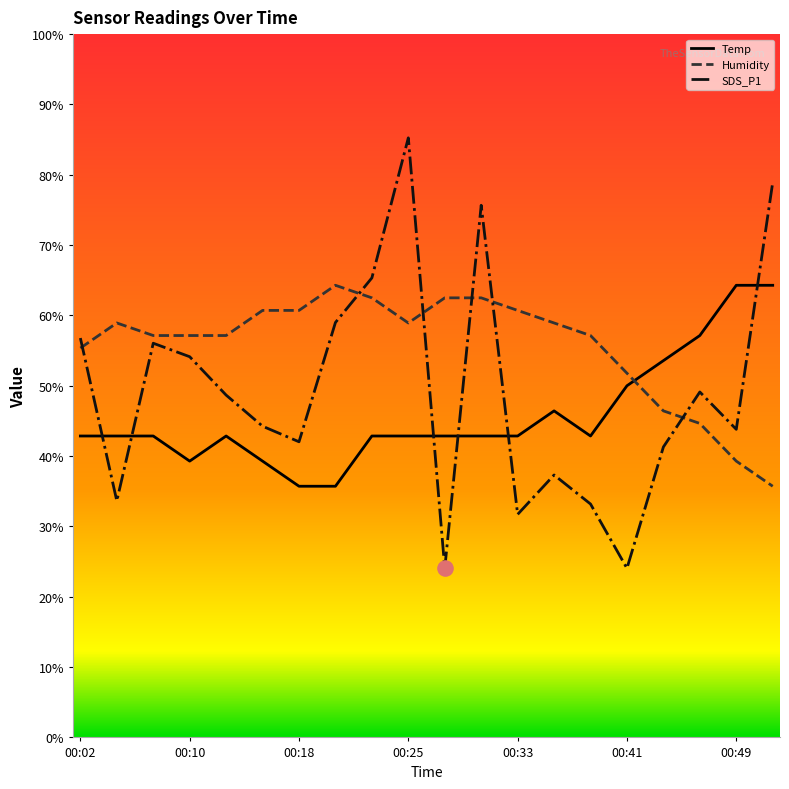

Which series has the widest spread of values?

SDS_P1